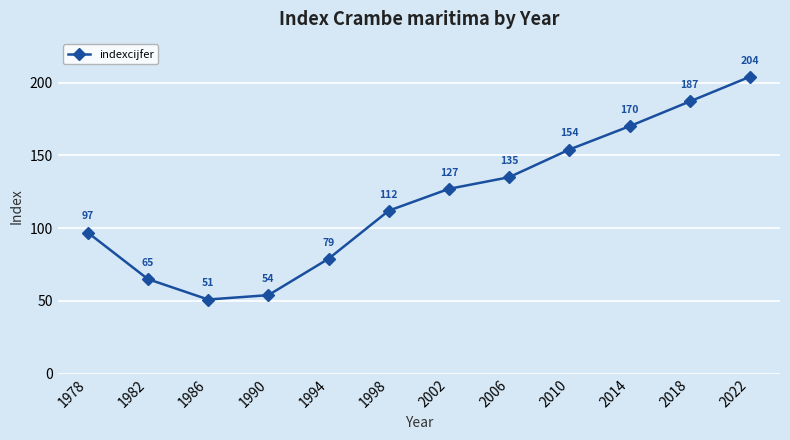

What is the difference between the maximum and minimum values?

153